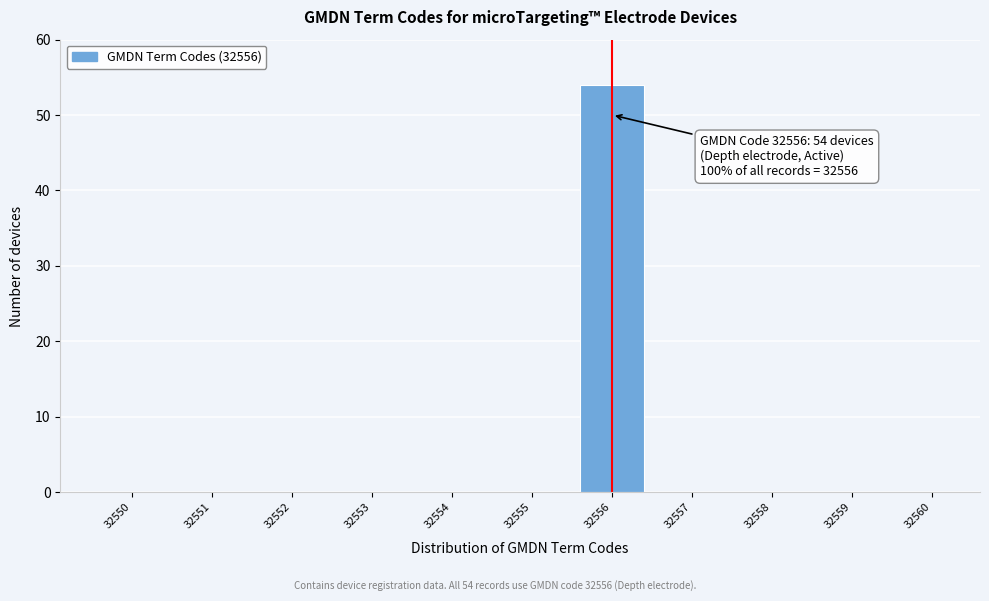

Reading right to left, extract all data points from this chart.

32560=0	32559=0	32558=0	32557=0	32556=54	32555=0	32554=0	32553=0	32552=0	32551=0	32550=0